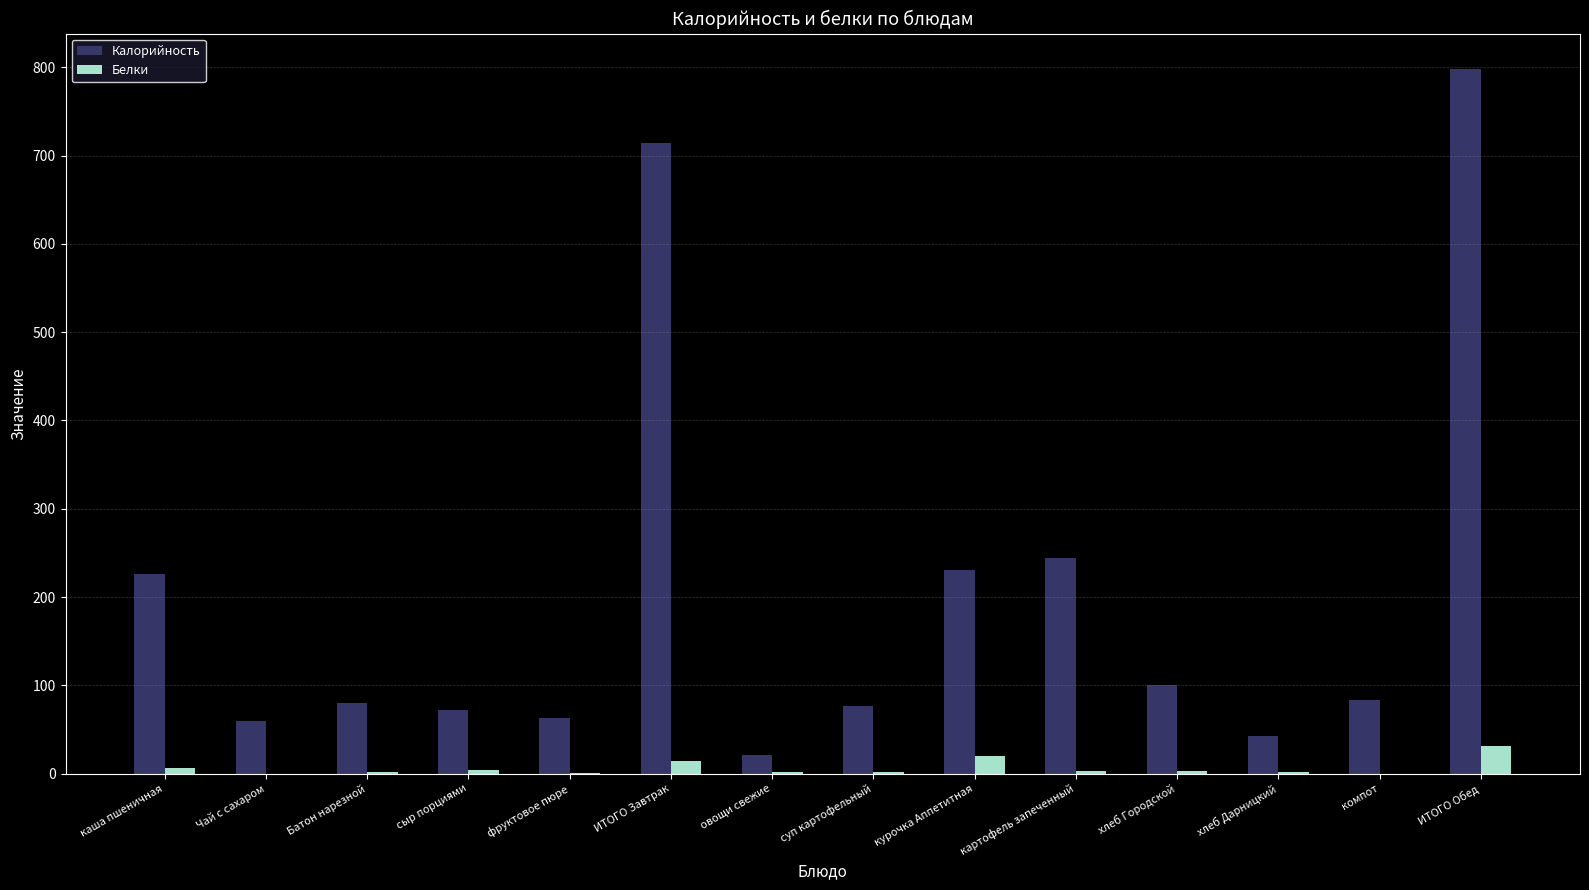

At which label does Белки first exceed 3?

каша пшеничная